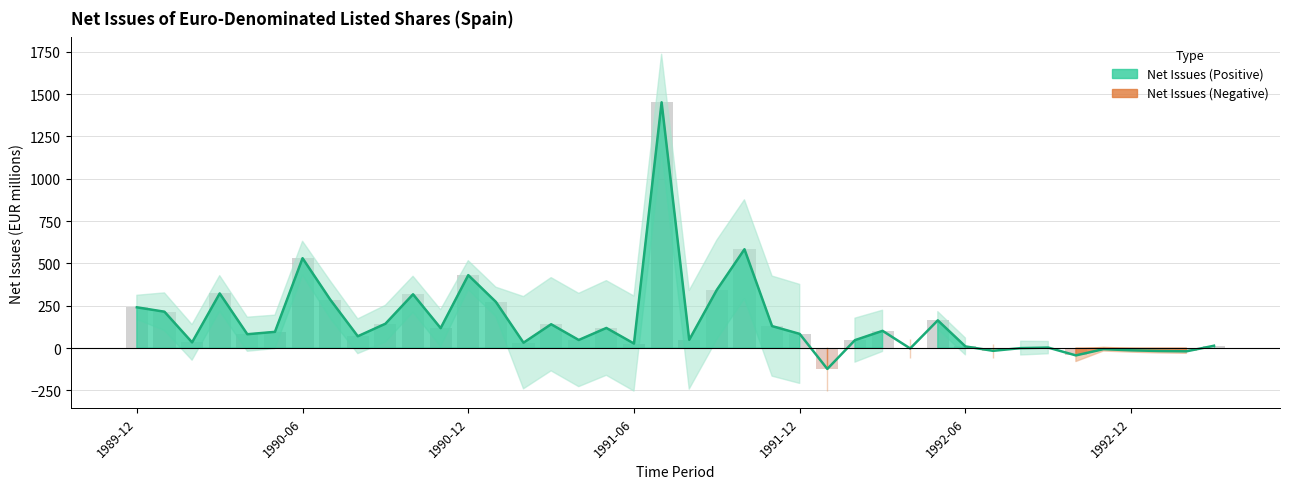

The chart shows a value of 246 at 1998-06. True or false?

False